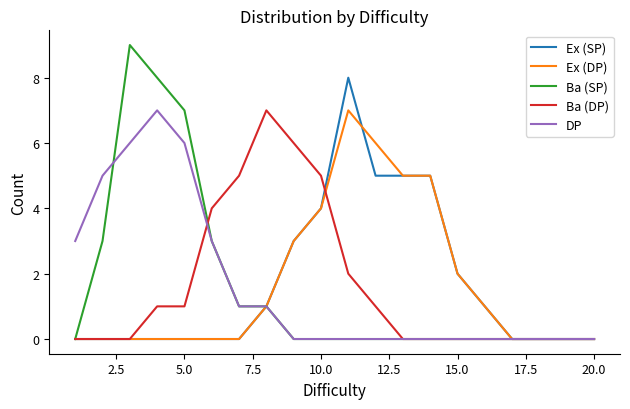

Which series has the largest range (max minus min)?

Ba (SP)